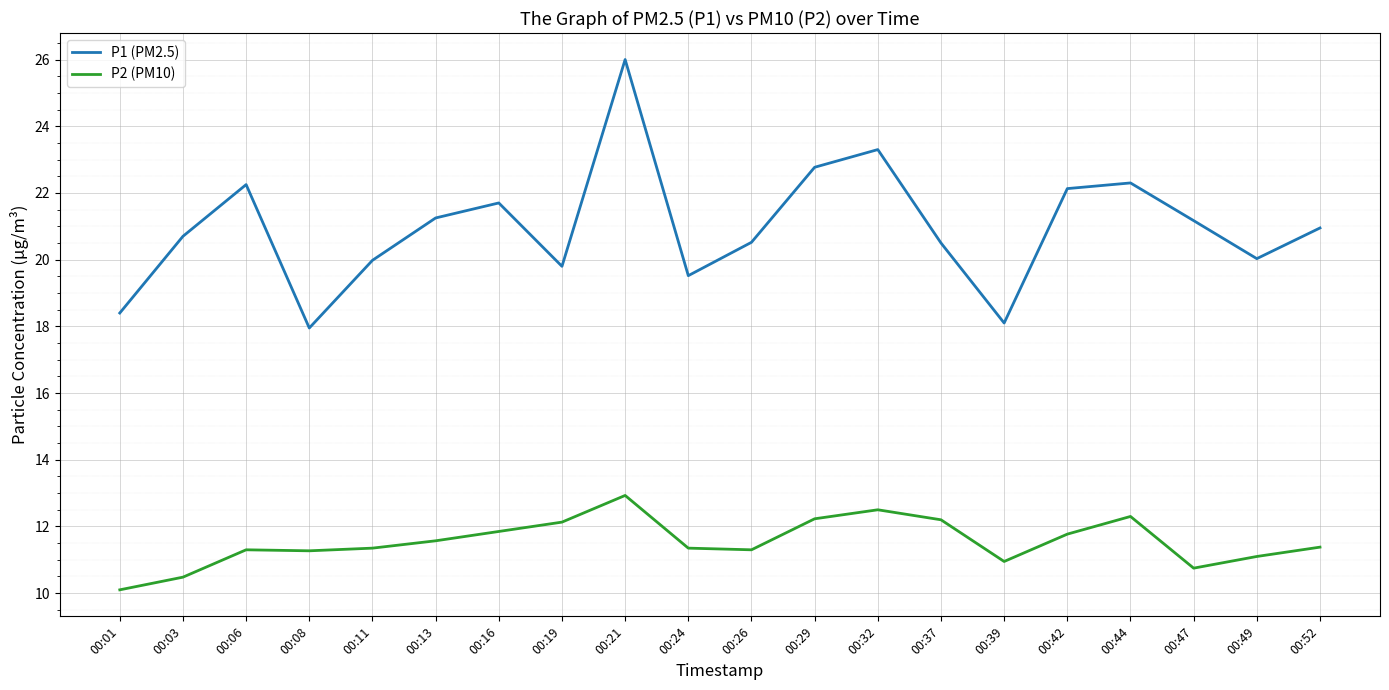

What is the difference between the P1 (PM2.5) values at 00:52 and 00:49?

0.9